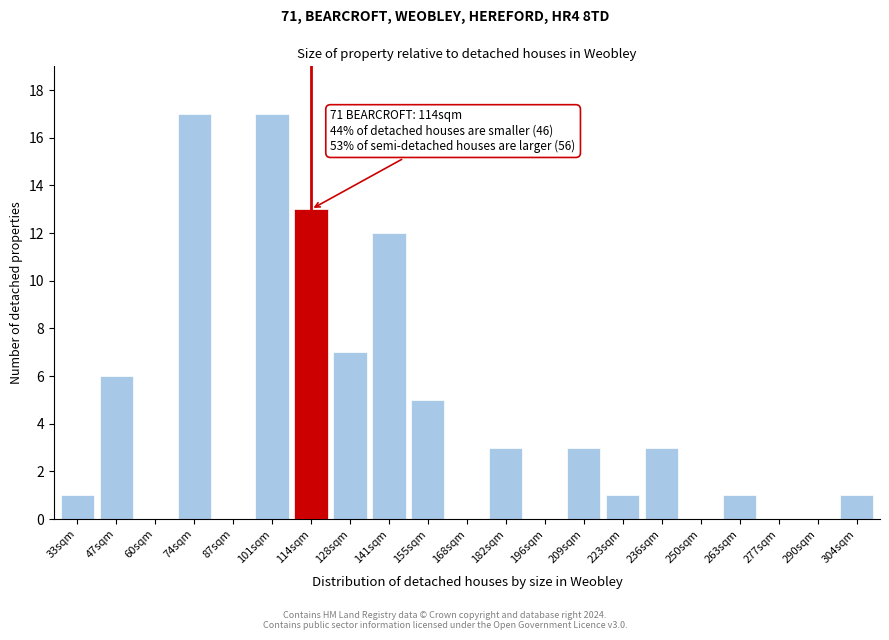

Reading right to left, extract all data points from this chart.

304sqm=1	290sqm=0	277sqm=0	263sqm=1	250sqm=0	236sqm=3	223sqm=1	209sqm=3	196sqm=0	182sqm=3	168sqm=0	155sqm=5	141sqm=12	128sqm=7	114sqm=13	101sqm=17	87sqm=0	74sqm=17	60sqm=0	47sqm=6	33sqm=1